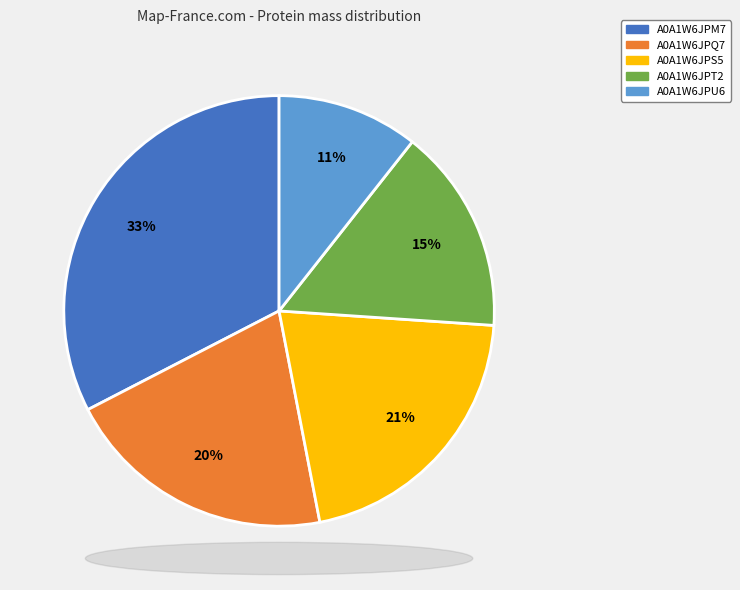

Count the number of slices in the pie.

5